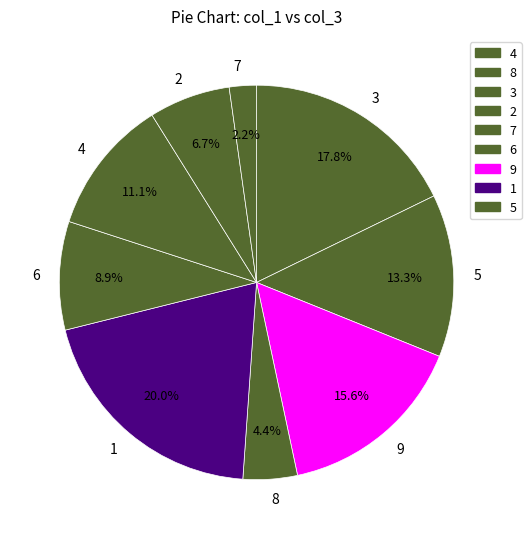

Is there any slice that represents more than half of the pie?

No